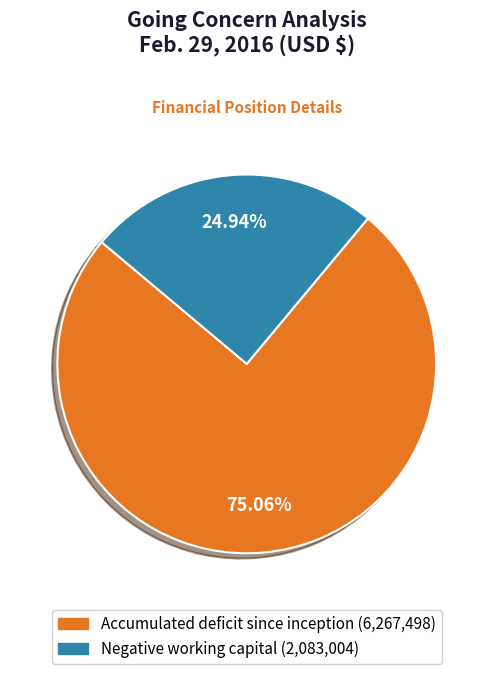

What is the smallest slice in the pie chart?

Negative working capital